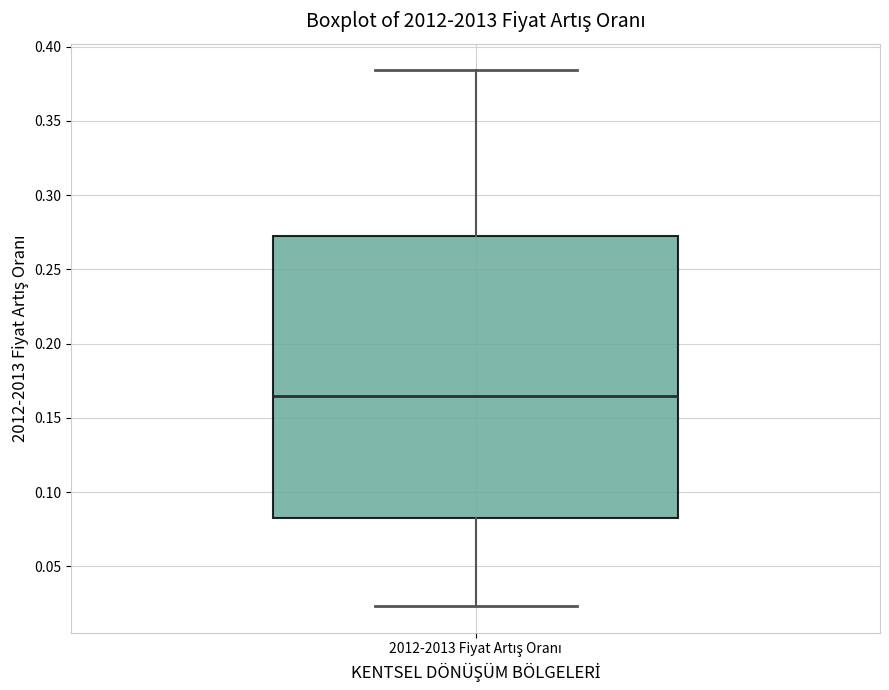

Transcribe this box plot: give where the median line is, the range the box spans, and where the two whiskers end, as read against the y-axis. The values are not printed on the chart, so give them approximately, as read against the axis.

median 0.165, box 0.080 to 0.270, whiskers 0.025 to 0.385